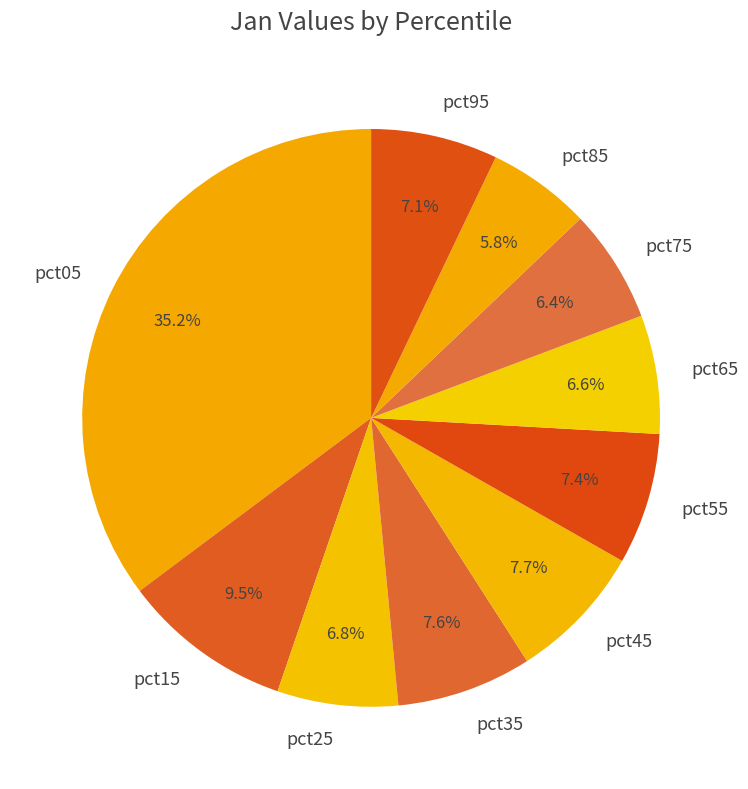

Is it true that pct85 is 6% of the pie?

True